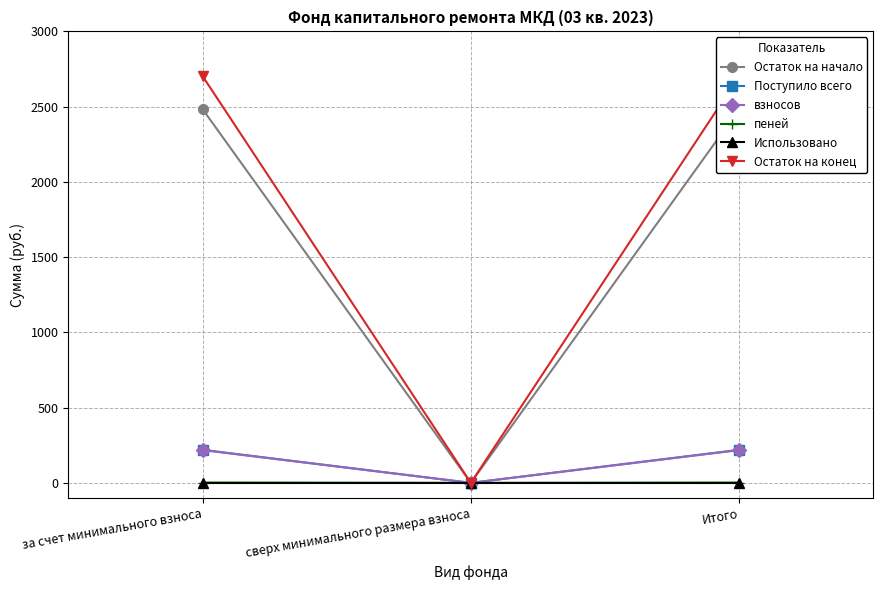

What are all the series names shown in the legend?

Остаток на начало, Поступило всего, взносов, пеней, Использовано, Остаток на конец